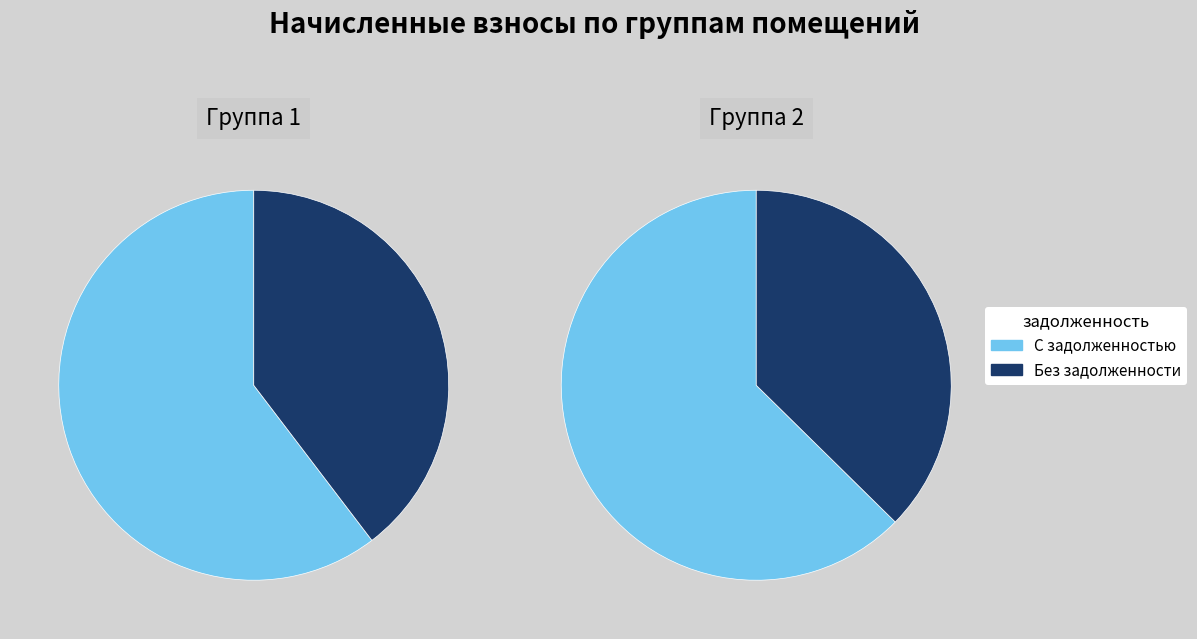

Does 11 represent more than half of the total?

No